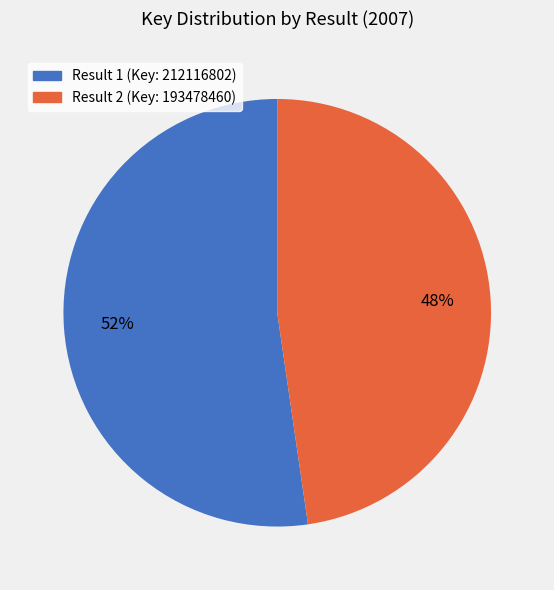

Is there any slice that represents more than half of the pie?

Yes